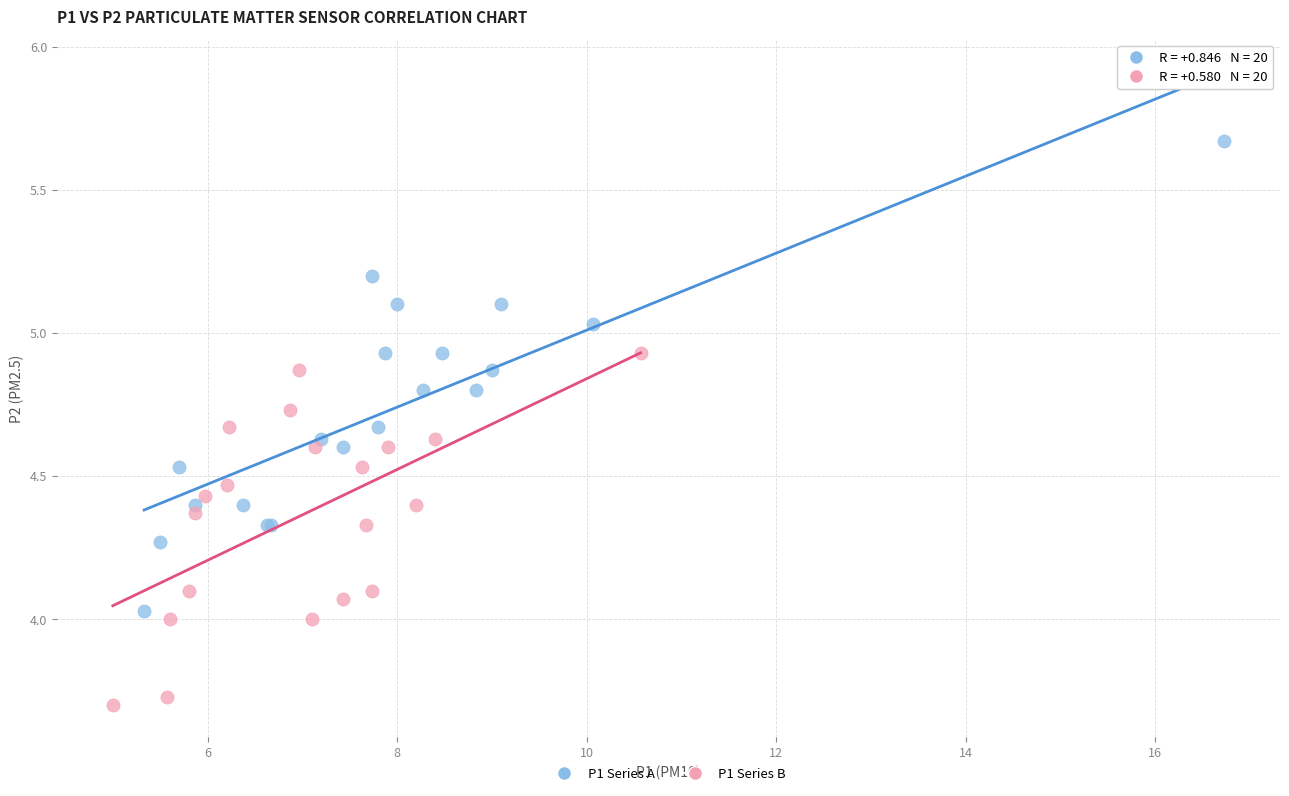

Which series contains the lowest Y value?

P1 Series B